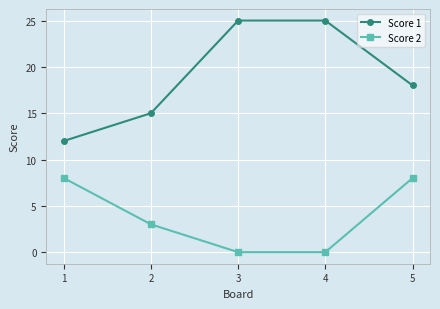

True or false: Score 2 and Score 1 intersect in this chart.

False